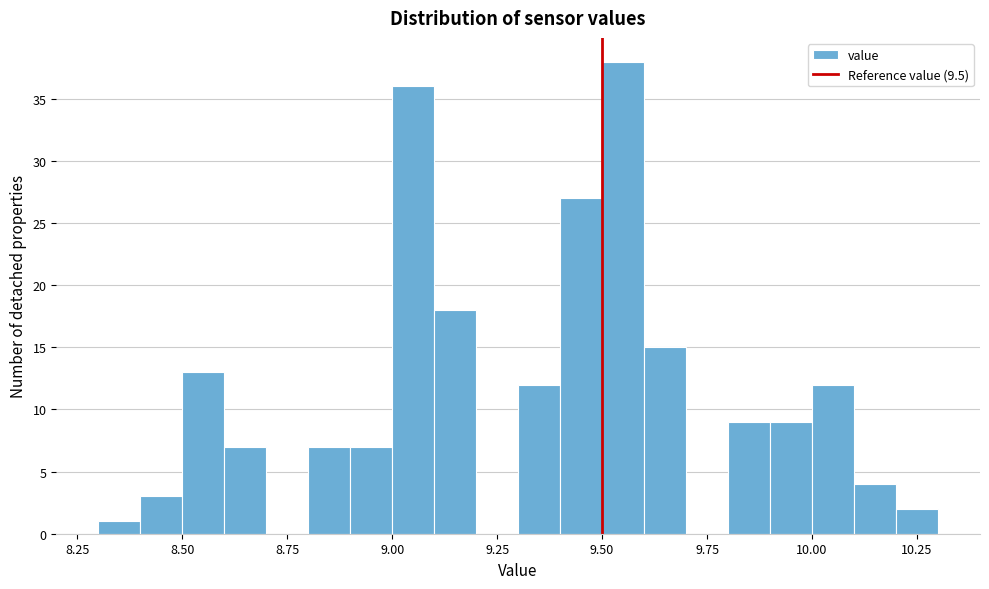

Around what value on the x-axis is the tallest bar? Give the approximate position of its centre, as read against the axis.

9.55